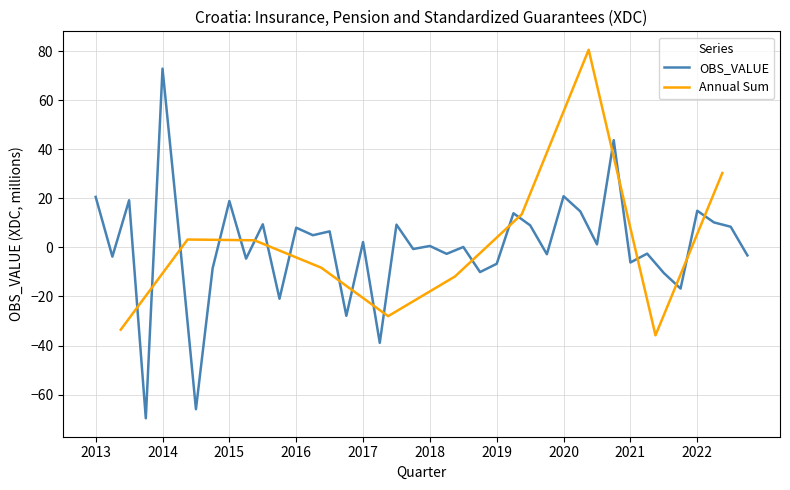

What is the sum of the values at 2022-Q4 and 2020-Q3?

-2.0